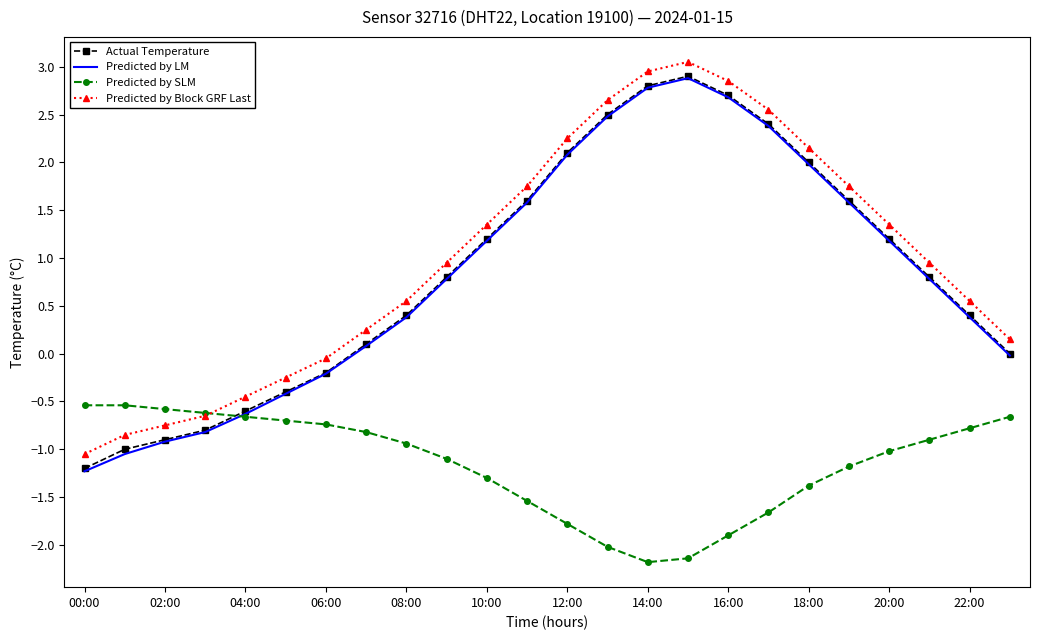

What is the smallest value displayed?

-2.2